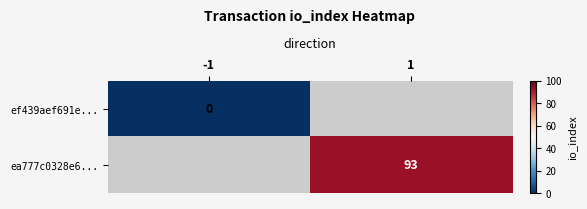

At which category does the chart reach its minimum across all series?

-1